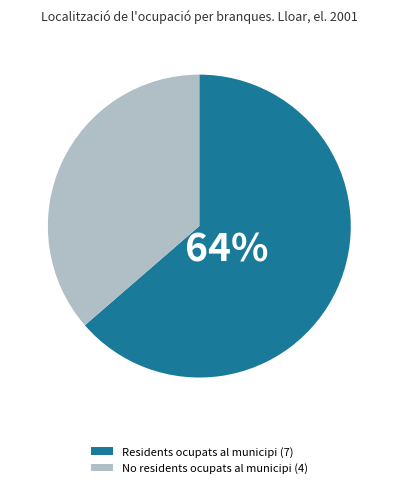

To the nearest percent, what is the average slice percentage?

50%